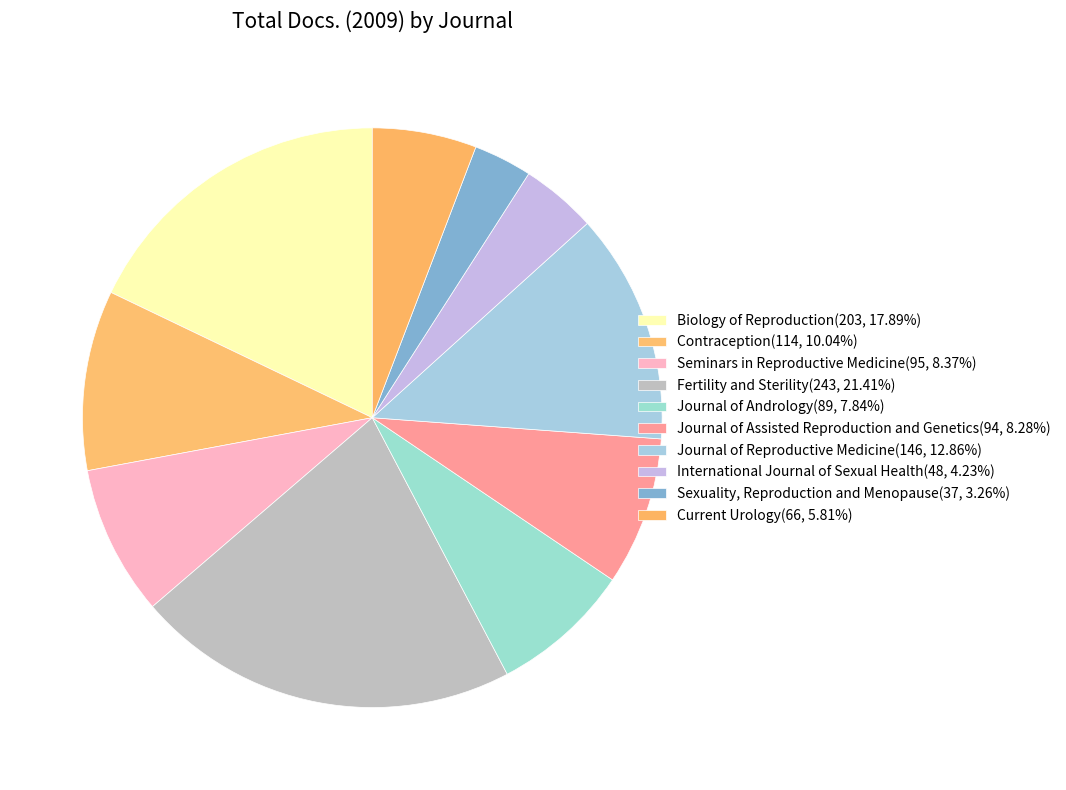

What is the largest slice in the pie chart?

Fertility and Sterility